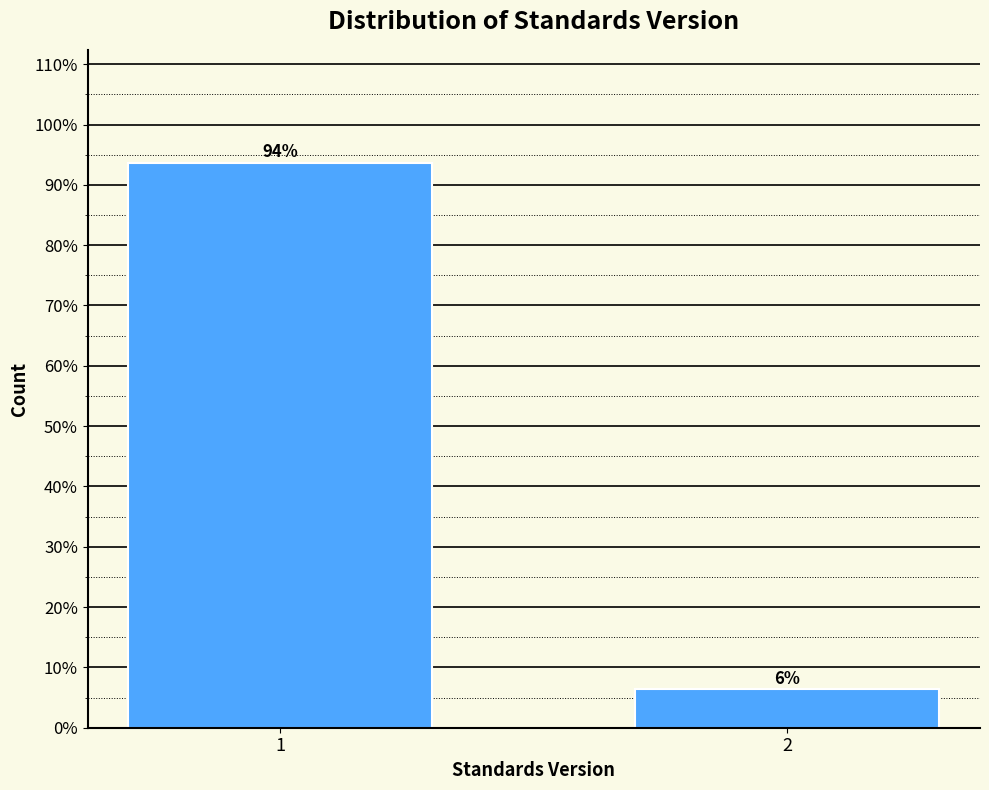

Rank the categories by value from highest to lowest.

1, 2